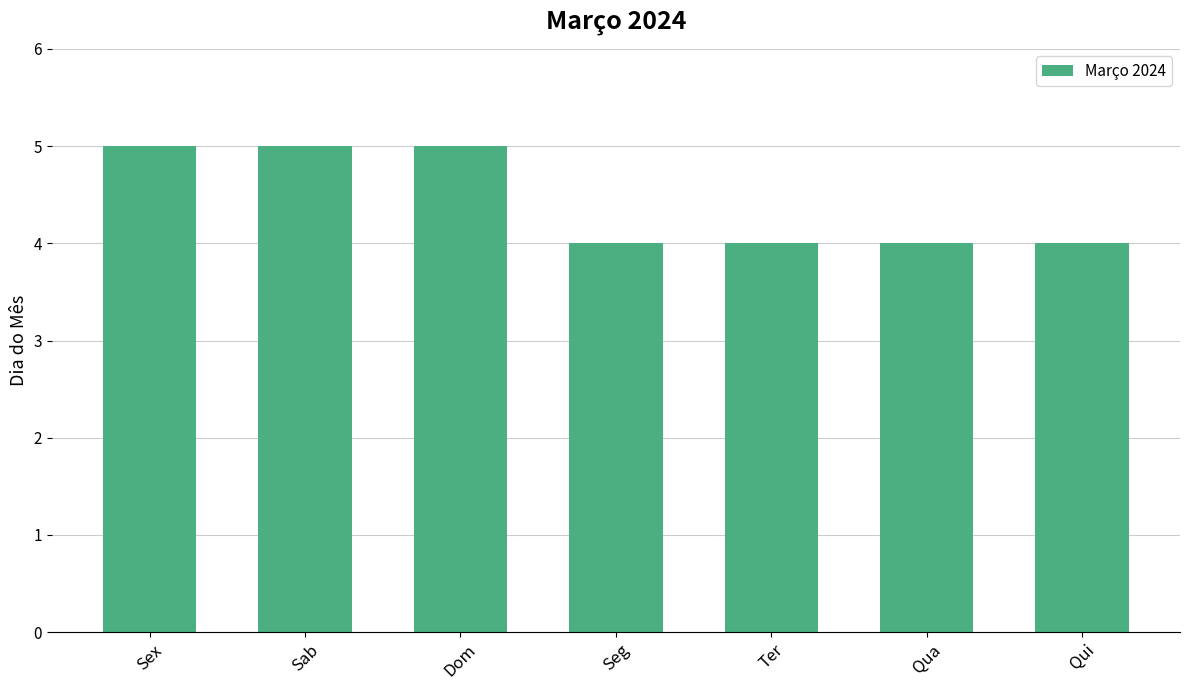

Are the bars horizontal?

No